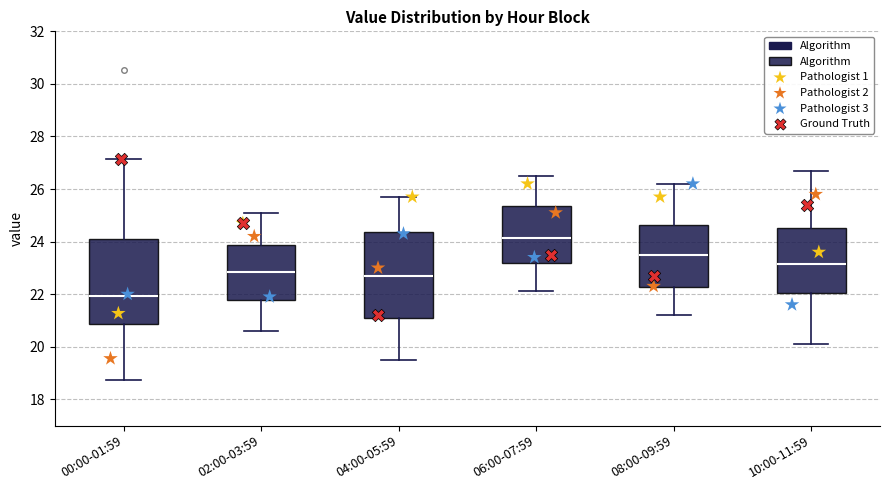

Reading left to right, transcribe this box plot: for each box, give where its median line is, the range the box spans, and where its two whiskers end, as read against the y-axis. The values are not printed on the chart, so give them approximately, as read against the axis.

00:00-01:59: median 22.0, box 20.8 to 24.0, whiskers 18.8 to 27.2
02:00-03:59: median 22.8, box 21.8 to 23.8, whiskers 20.6 to 25.2
04:00-05:59: median 22.8, box 21.0 to 24.4, whiskers 19.6 to 25.8
06:00-07:59: median 24.2, box 23.2 to 25.4, whiskers 22.2 to 26.6
08:00-09:59: median 23.6, box 22.2 to 24.6, whiskers 21.2 to 26.2
10:00-11:59: median 23.2, box 22.0 to 24.6, whiskers 20.2 to 26.8